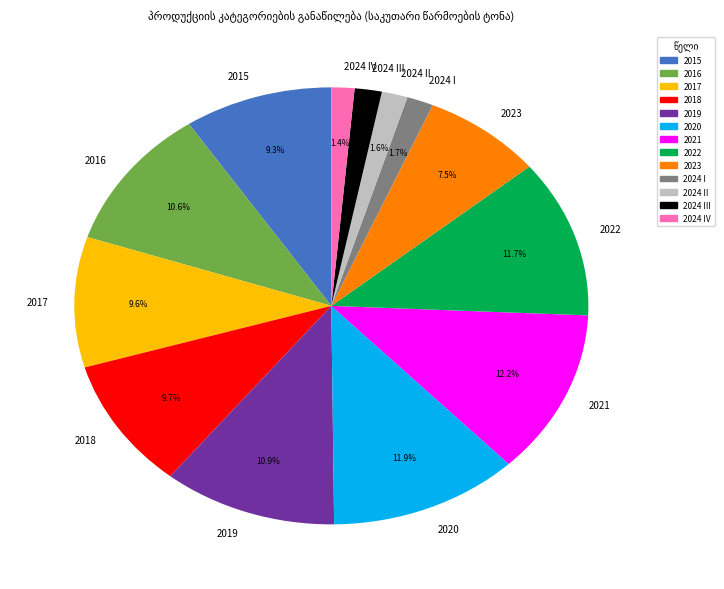

To the nearest percent, what is the average slice percentage?

8%